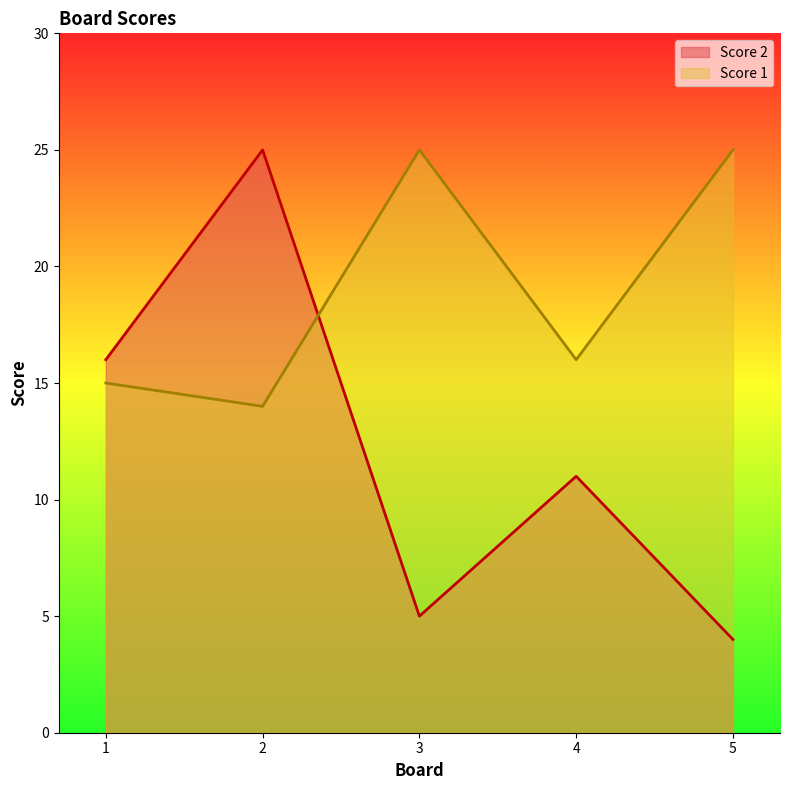

The Score 2 series shows 16 at 1. True or false?

True